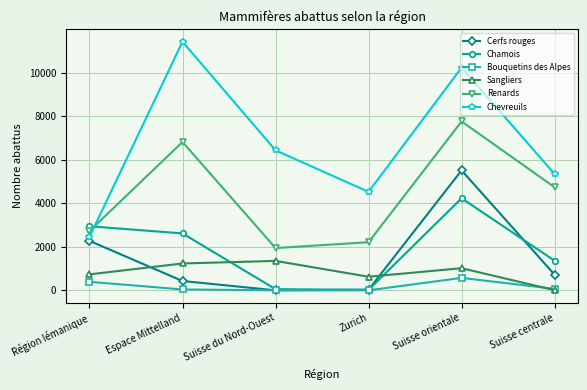

How many times do Renards and Chevreuils cross each other?

1